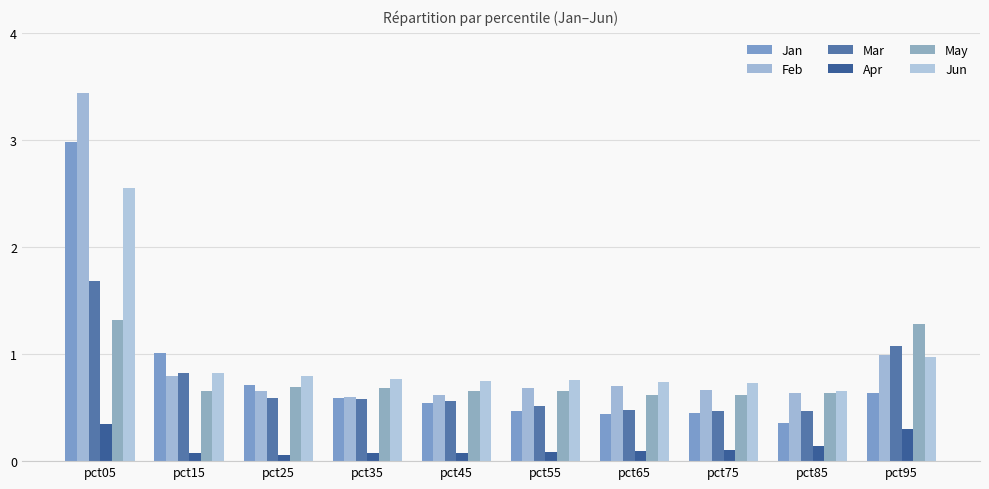

What is the difference between the highest and lowest values at pct75?

0.6